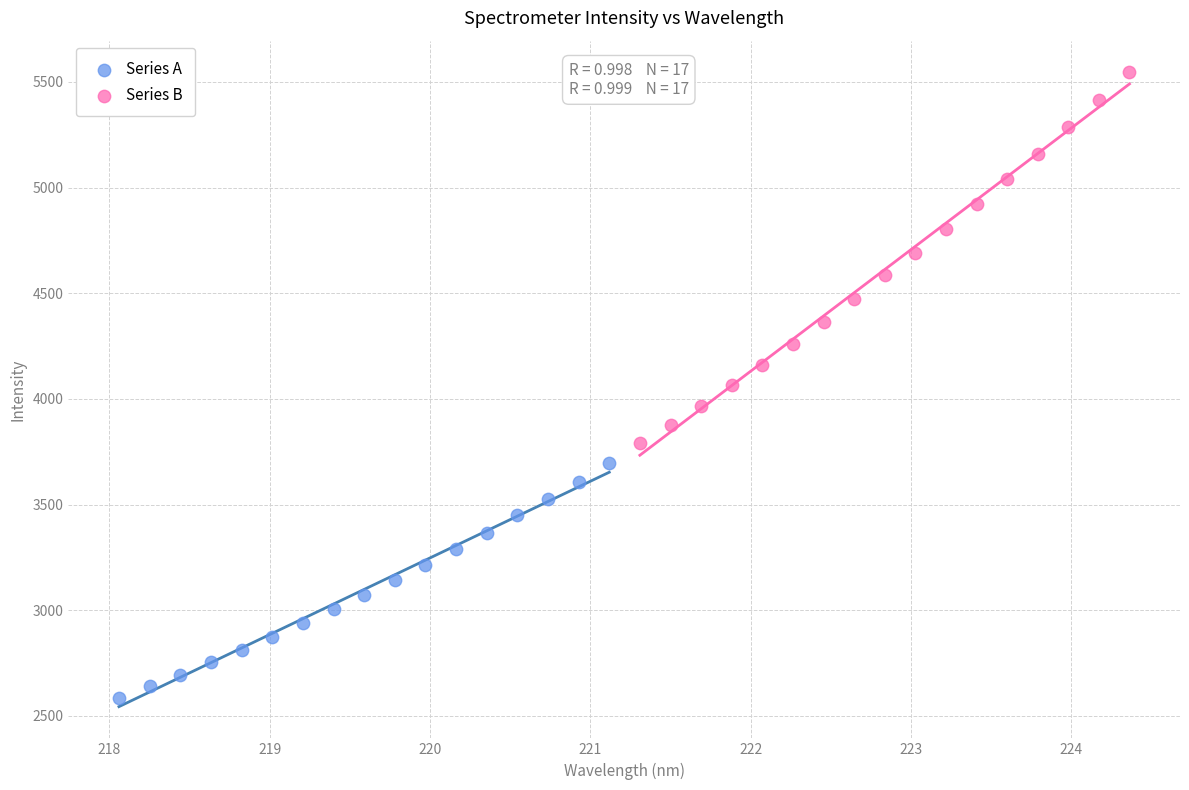

Which series reaches the maximum Y coordinate?

Series B